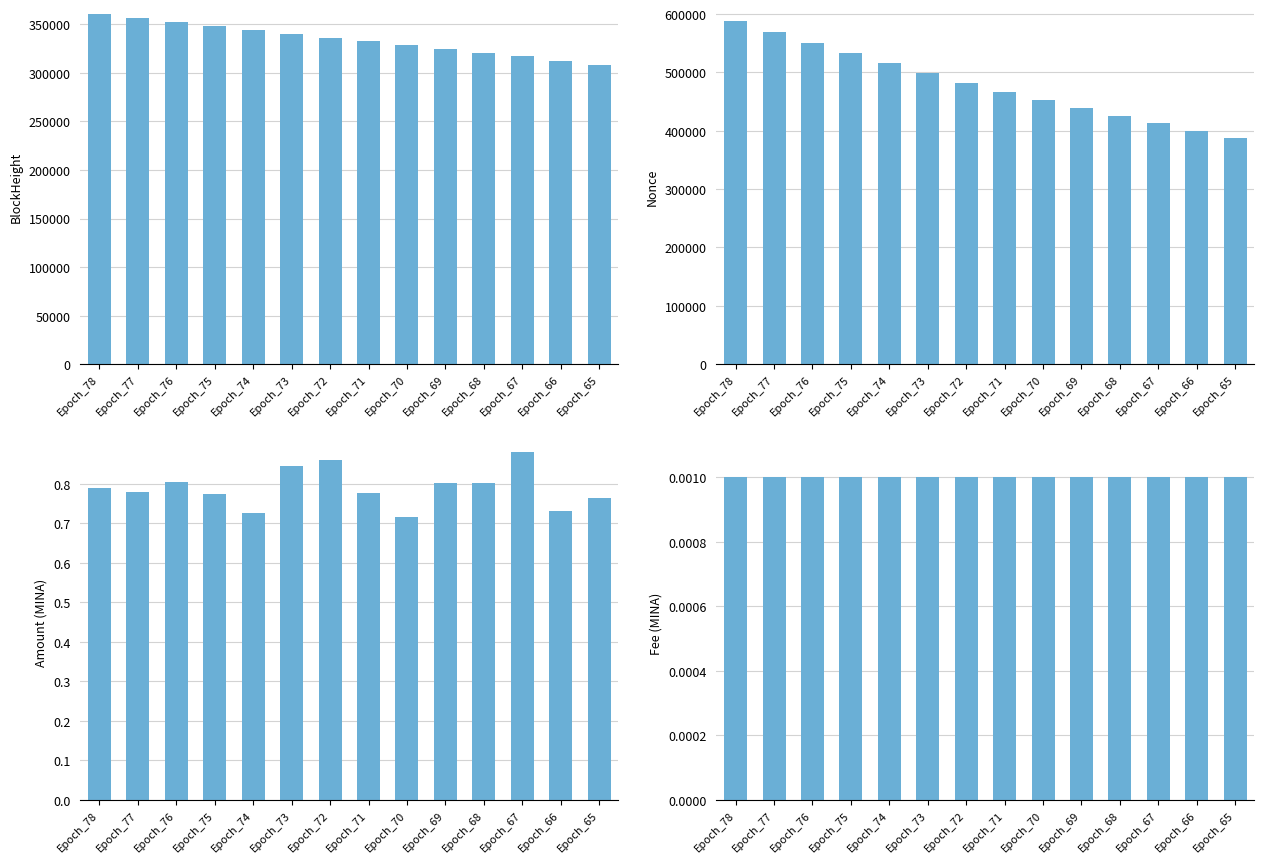

Reading left to right, extract all data points from this chart.

BlockHeight: Epoch_78=360223.0	Epoch_77=356431.0	Epoch_76=352186.0	Epoch_75=347945.0	Epoch_74=344292.0	Epoch_73=339915.0	Epoch_72=336449.0	Epoch_71=332888.0	Epoch_70=328792.0	Epoch_69=324655.0	Epoch_68=320747.0	Epoch_67=317079.0	Epoch_66=312748.0	Epoch_65=308452.0
Nonce: Epoch_78=587978.0	Epoch_77=569197.0	Epoch_76=550816.0	Epoch_75=533585.0	Epoch_74=516559.0	Epoch_73=499378.0	Epoch_72=482515.0	Epoch_71=466982.0	Epoch_70=452108.0	Epoch_69=438689.0	Epoch_68=425724.0	Epoch_67=412882.0	Epoch_66=400179.0	Epoch_65=388211.0
Amount: Epoch_78=0.8	Epoch_77=0.8	Epoch_76=0.8	Epoch_75=0.8	Epoch_74=0.7	Epoch_73=0.8	Epoch_72=0.9	Epoch_71=0.8	Epoch_70=0.7	Epoch_69=0.8	Epoch_68=0.8	Epoch_67=0.9	Epoch_66=0.7	Epoch_65=0.8
Fee: Epoch_78=0.0	Epoch_77=0.0	Epoch_76=0.0	Epoch_75=0.0	Epoch_74=0.0	Epoch_73=0.0	Epoch_72=0.0	Epoch_71=0.0	Epoch_70=0.0	Epoch_69=0.0	Epoch_68=0.0	Epoch_67=0.0	Epoch_66=0.0	Epoch_65=0.0